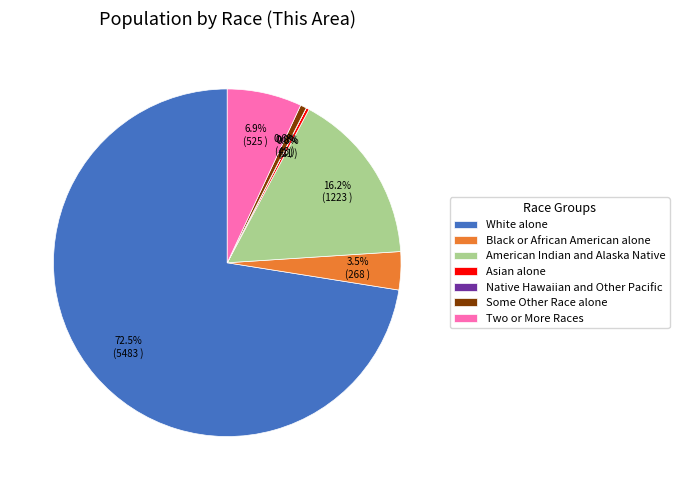

What is the majority slice?

White alone